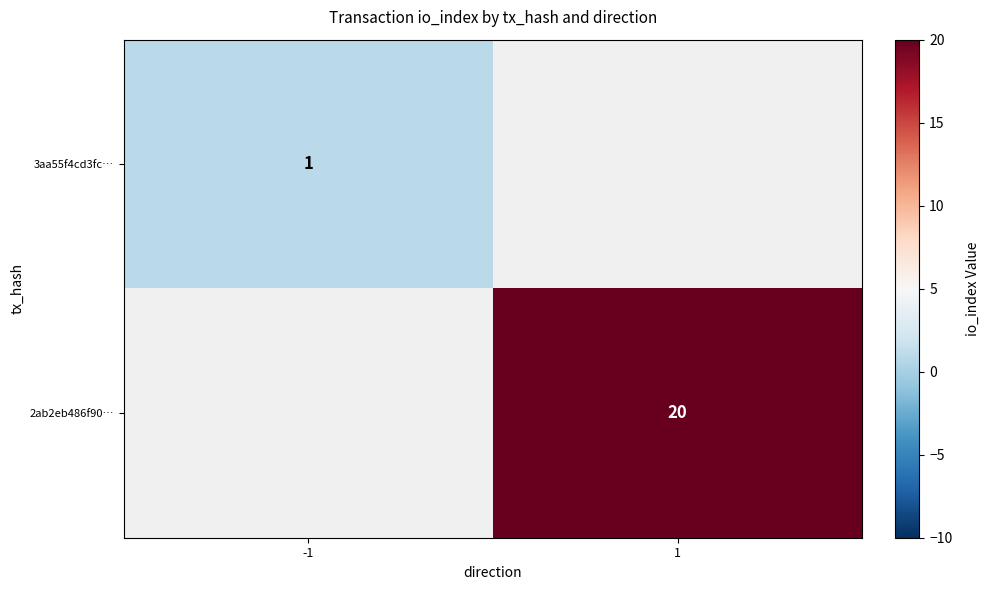

The value of 3aa55f4cd3fc… at -1 is 1. True or false?

True